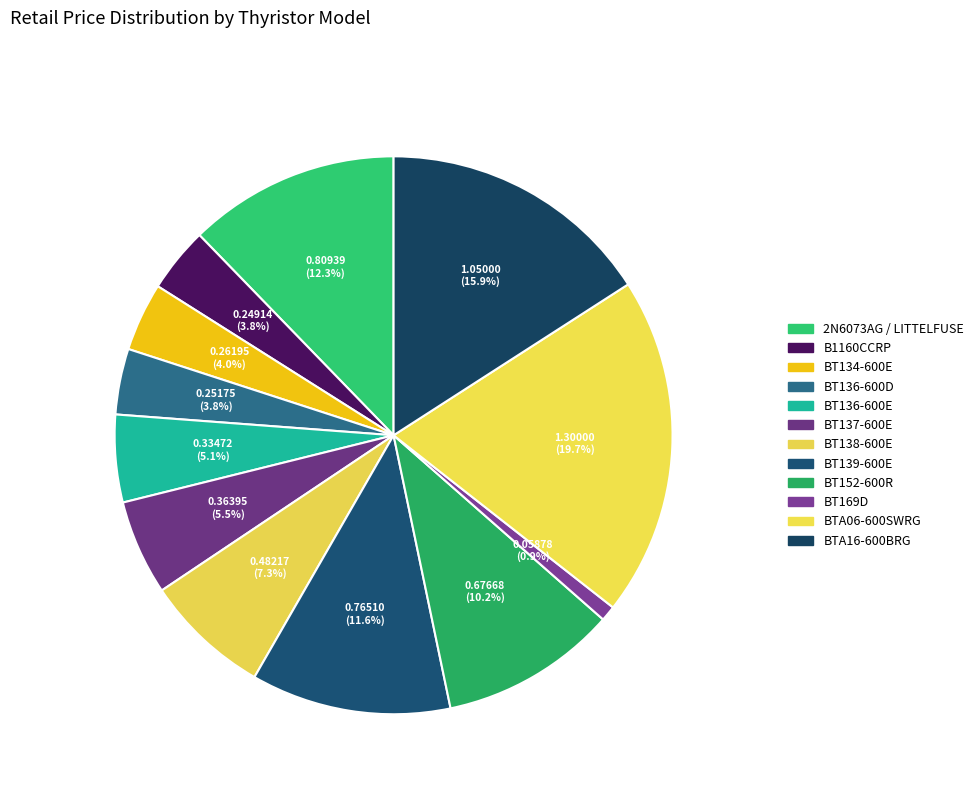

Count the number of slices in the pie.

12